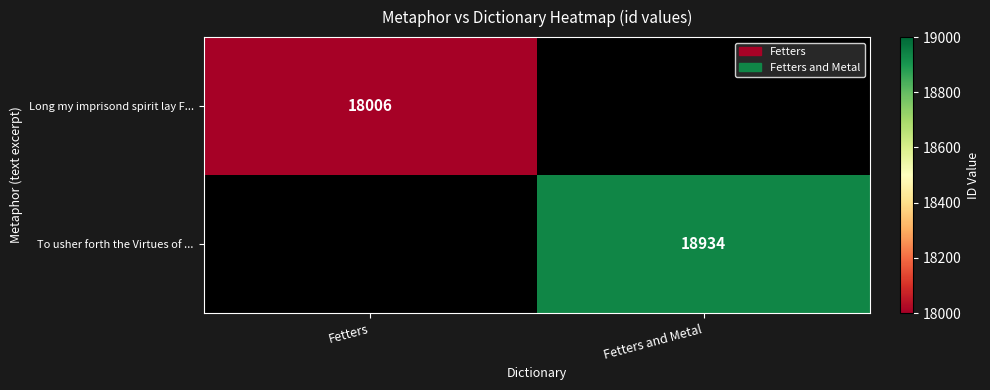

The To usher forth the Virtues of ... series shows 18934 at Fetters and Metal. True or false?

True